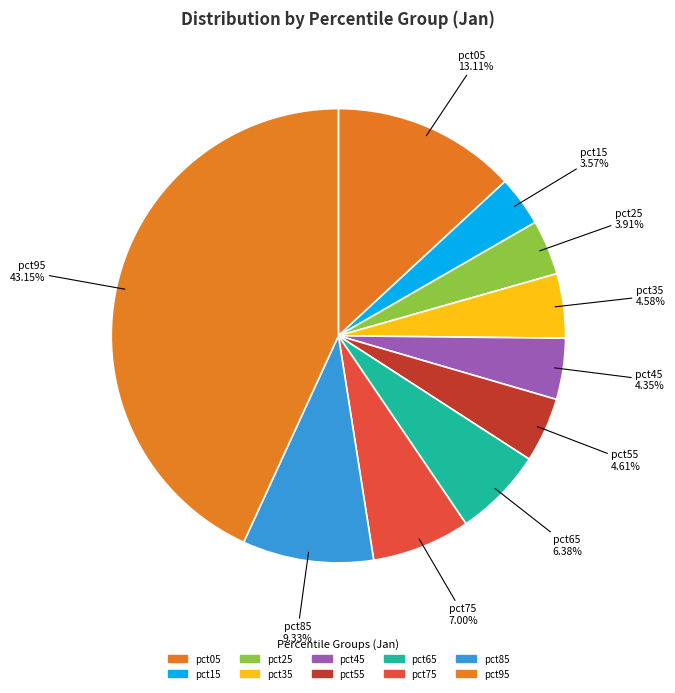

How many segments does this pie chart have?

10